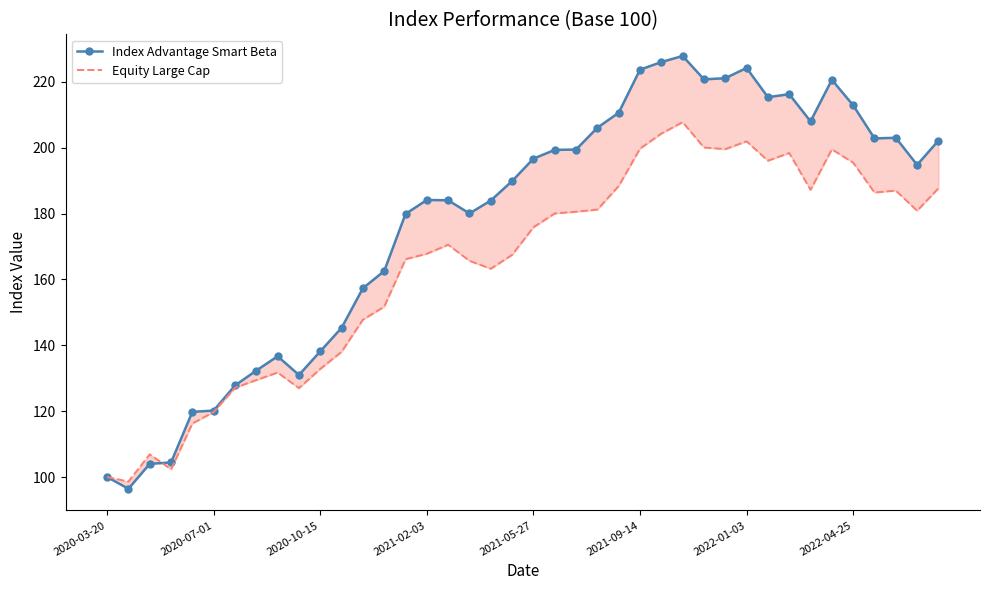

What is the difference between the second highest and second lowest values in the Equity Large Cap series?

104.3